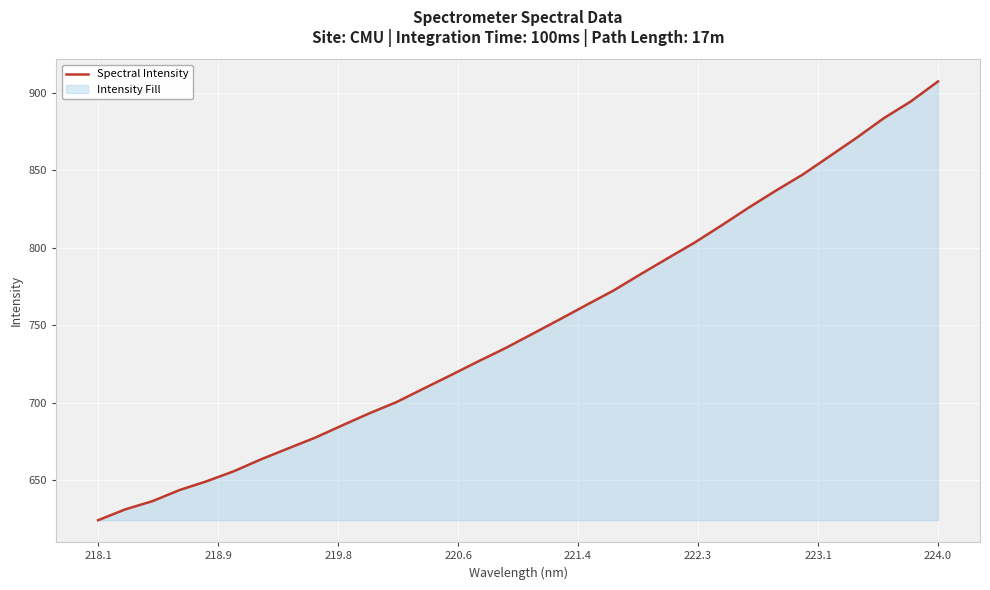

True or false: the data has more than 1 interior local peaks.

False